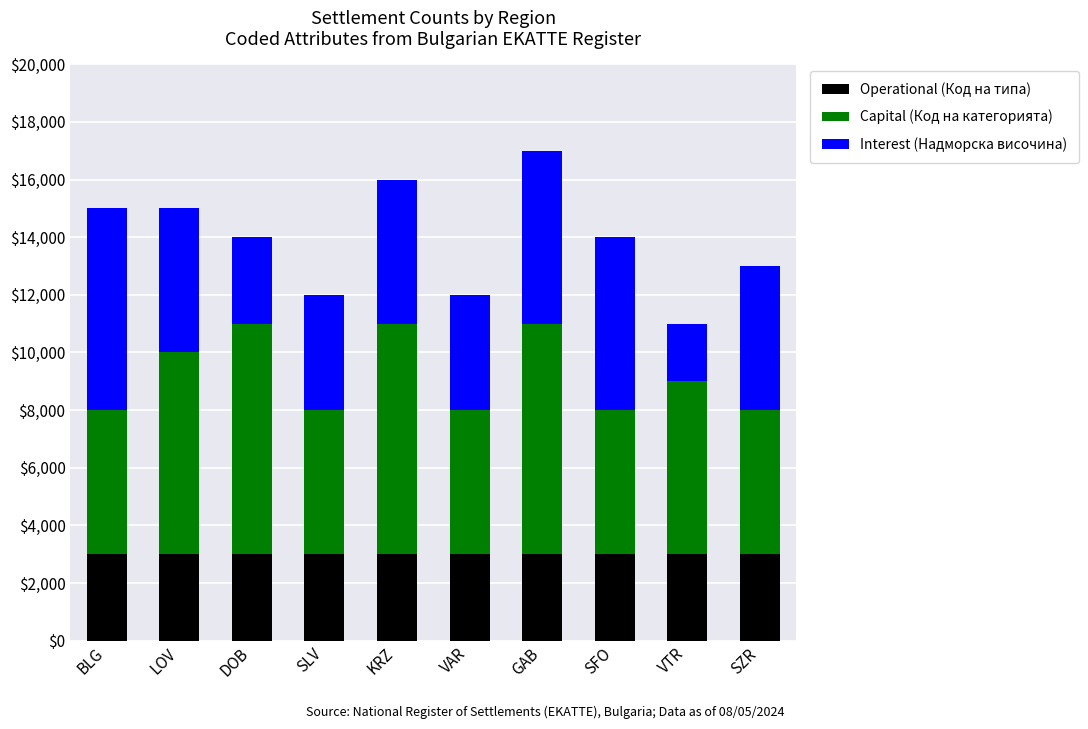

Is it true that Operational (Код на типа) equals 1198 at BLG?

False